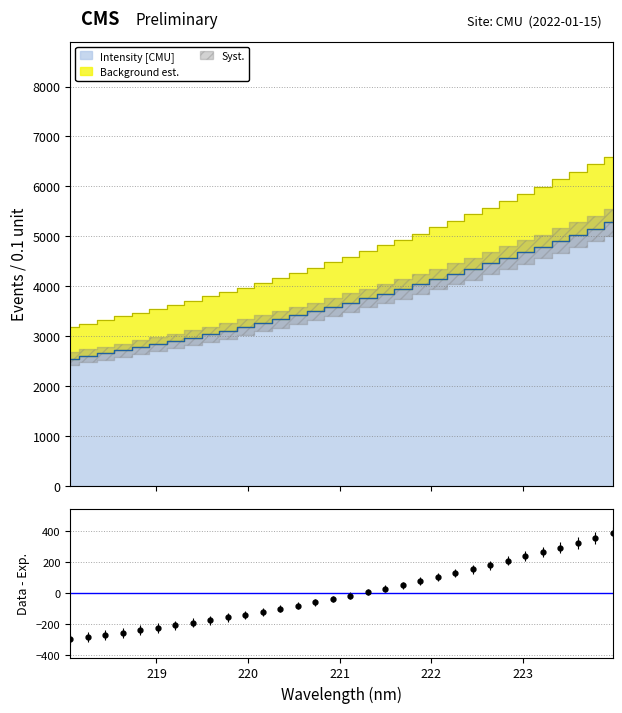

Between 218.2508 and 218.442, which is larger?

218.442